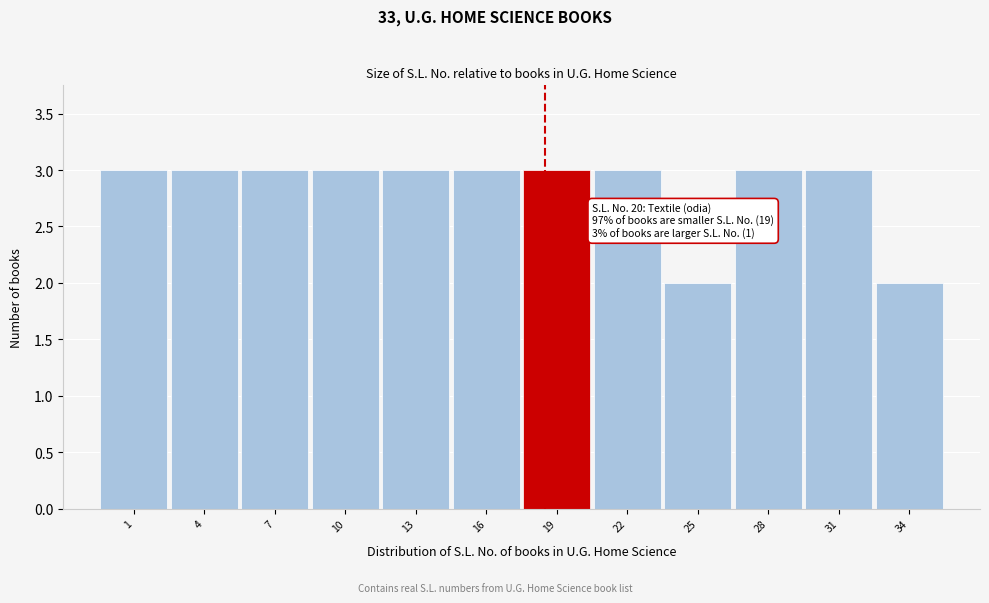

Reading left to right, what are all the values shown in this chart?

1=3	4=3	7=3	10=3	13=3	16=3	19=3	22=3	25=2	28=3	31=3	34=2